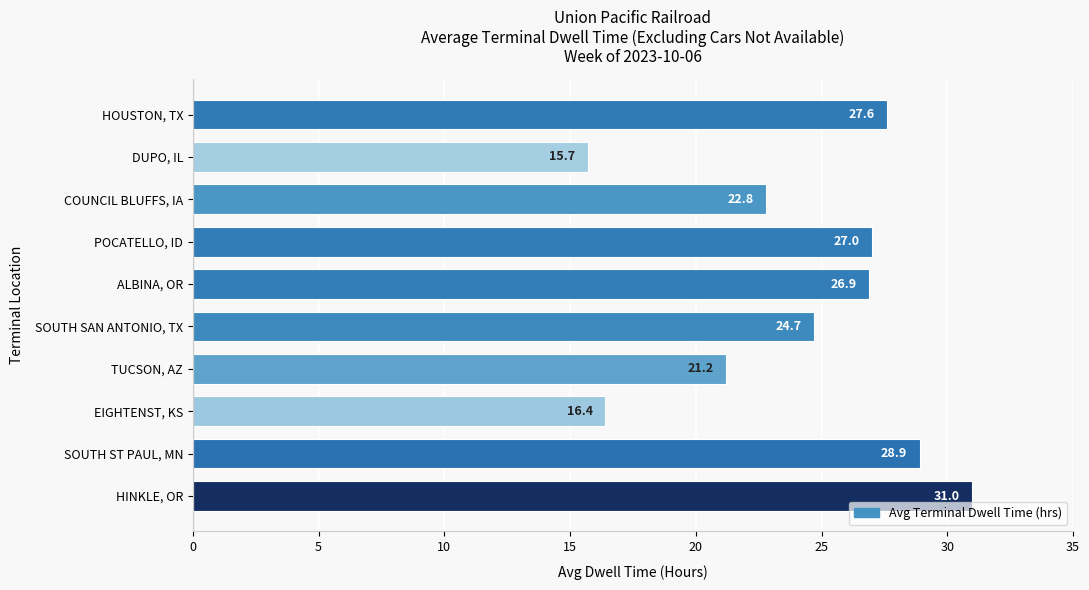

Which has a higher value, HOUSTON, TX or HINKLE, OR?

HINKLE, OR